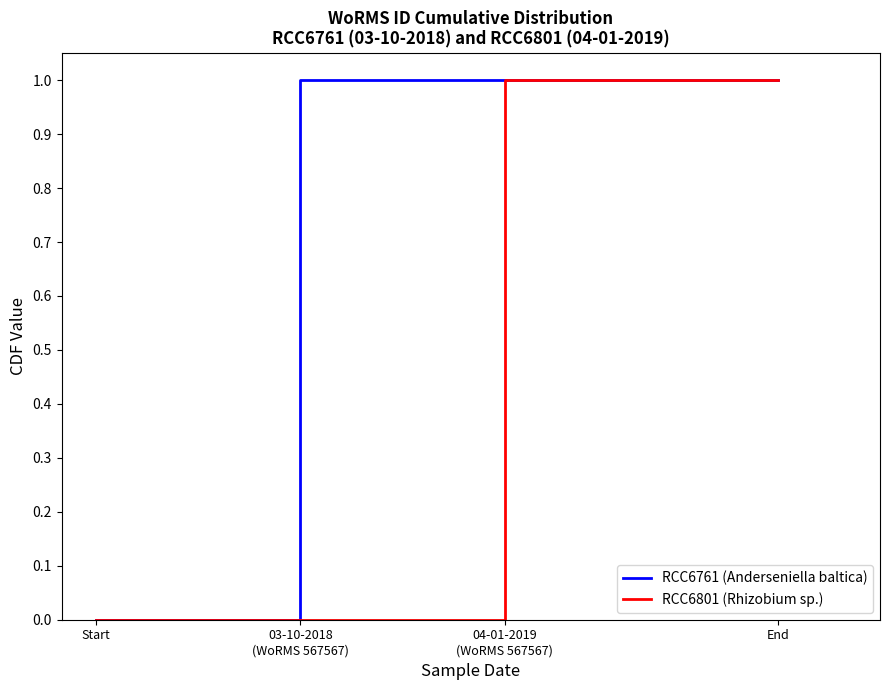

True or false: RCC6761 (Anderseniella baltica) and RCC6801 (Rhizobium sp.) cross at least once.

False